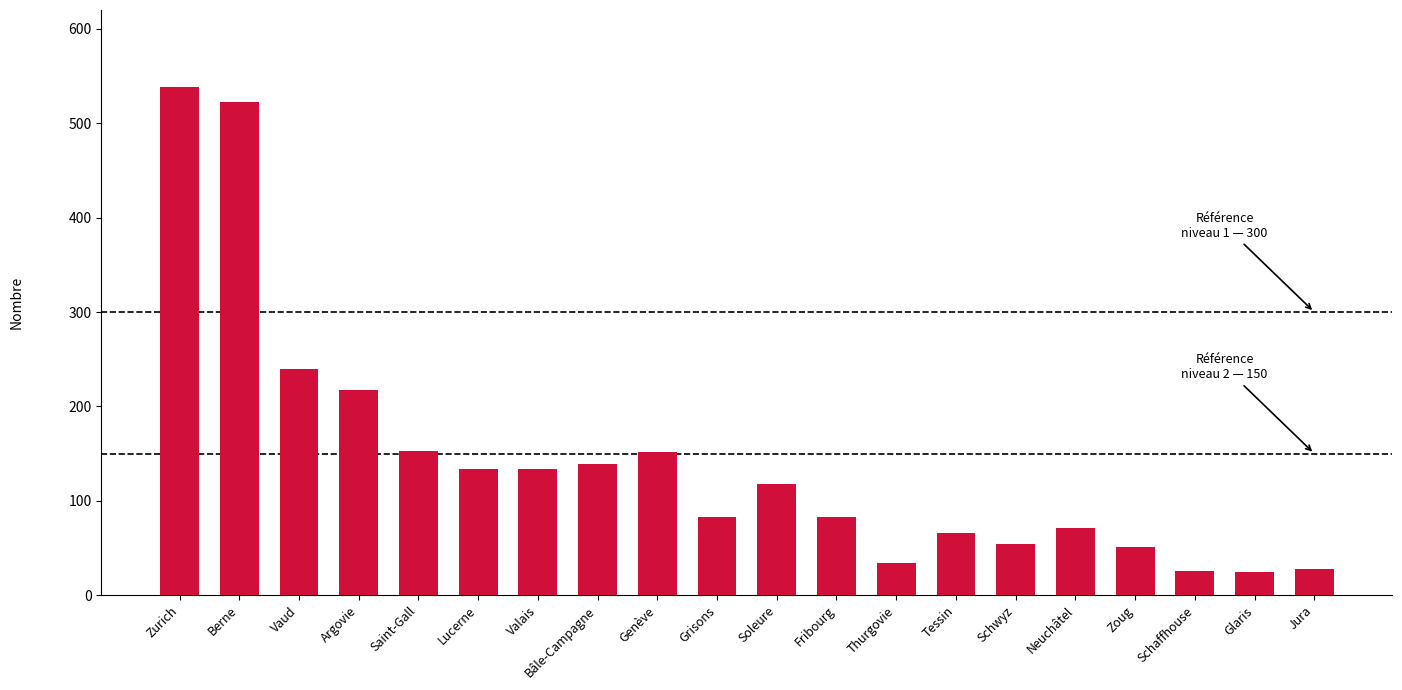

What is the change in value from Berne to Jura?

-495